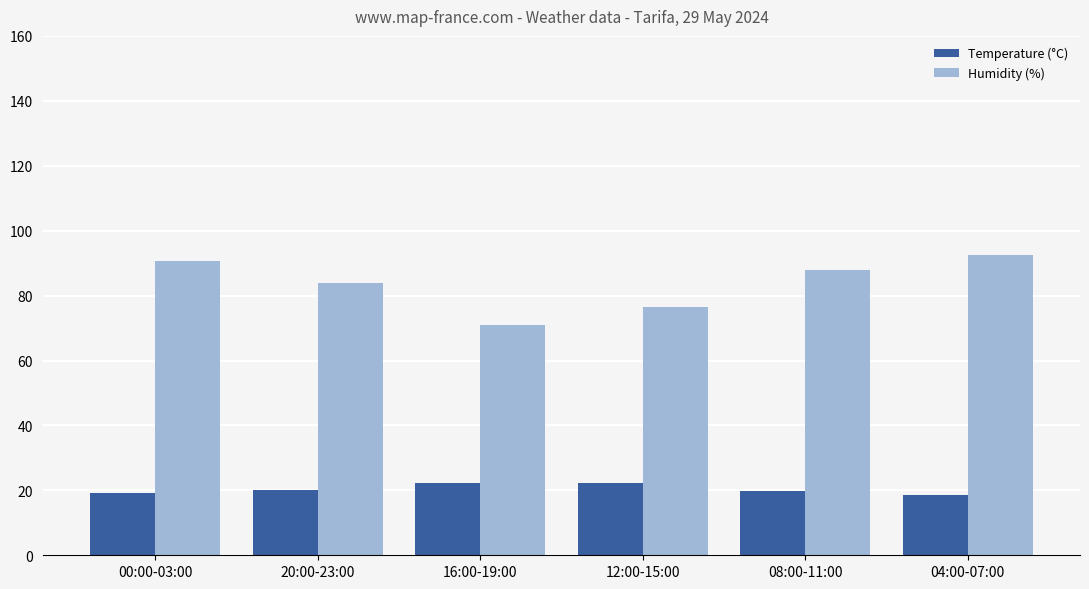

List the series in order of their peak value, highest first.

Humidity (%), Temperature (°C)